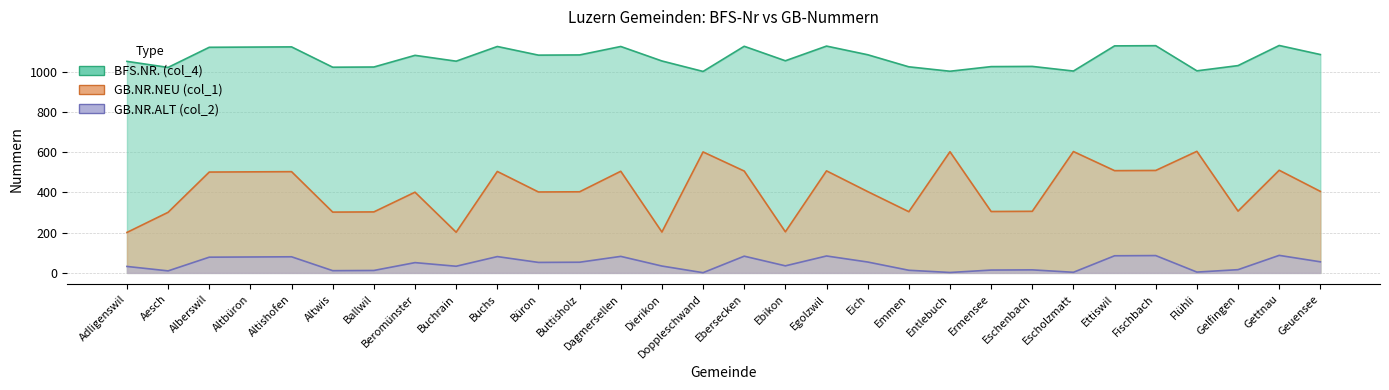

What is the sum of all GB.NR.ALT (col_2) values?

1325